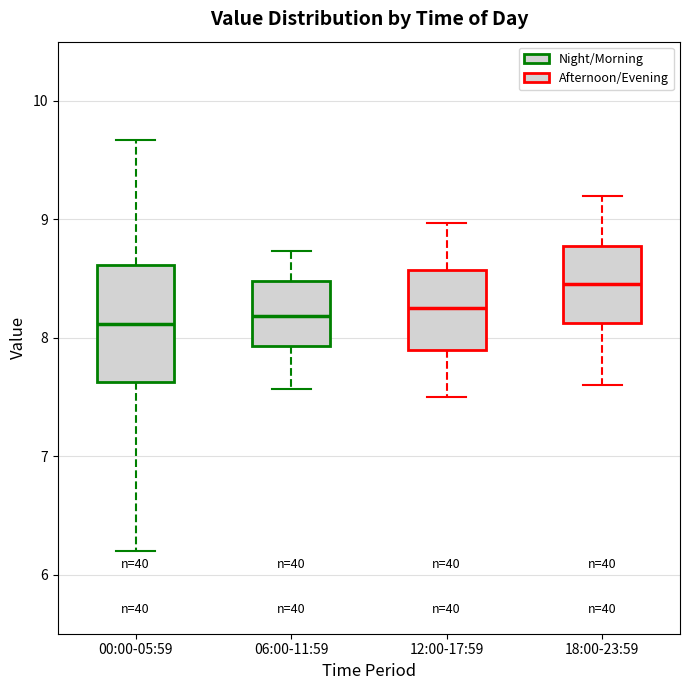

Reading left to right, transcribe this box plot: for each box, give where its median line is, the range the box spans, and where its two whiskers end, as read against the y-axis. The values are not printed on the chart, so give them approximately, as read against the axis.

00:00-05:59: median 8.1, box 7.6 to 8.6, whiskers 6.2 to 9.7
06:00-11:59: median 8.2, box 7.9 to 8.5, whiskers 7.6 to 8.7
12:00-17:59: median 8.3, box 7.9 to 8.6, whiskers 7.5 to 9.0
18:00-23:59: median 8.5, box 8.1 to 8.8, whiskers 7.6 to 9.2